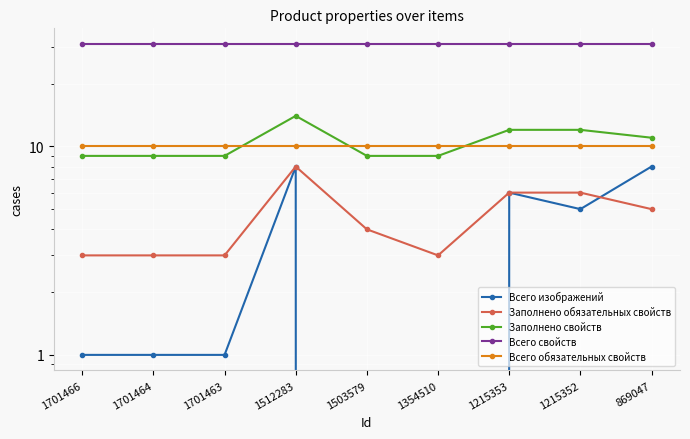

Rank the series at 1701464 from lowest to highest value.

Всего изображений, Заполнено обязательных свойств, Заполнено свойств, Всего обязательных свойств, Всего свойств